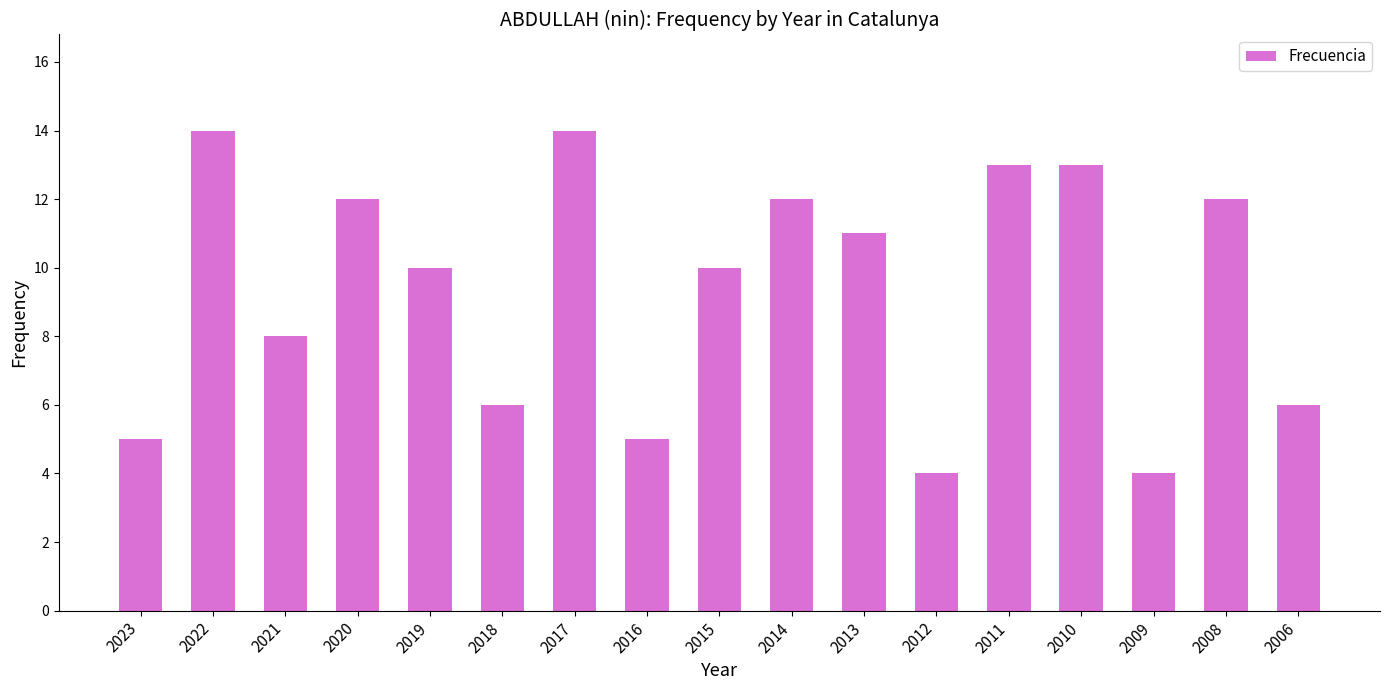

What is the change in value from 2016 to 2008?

+7